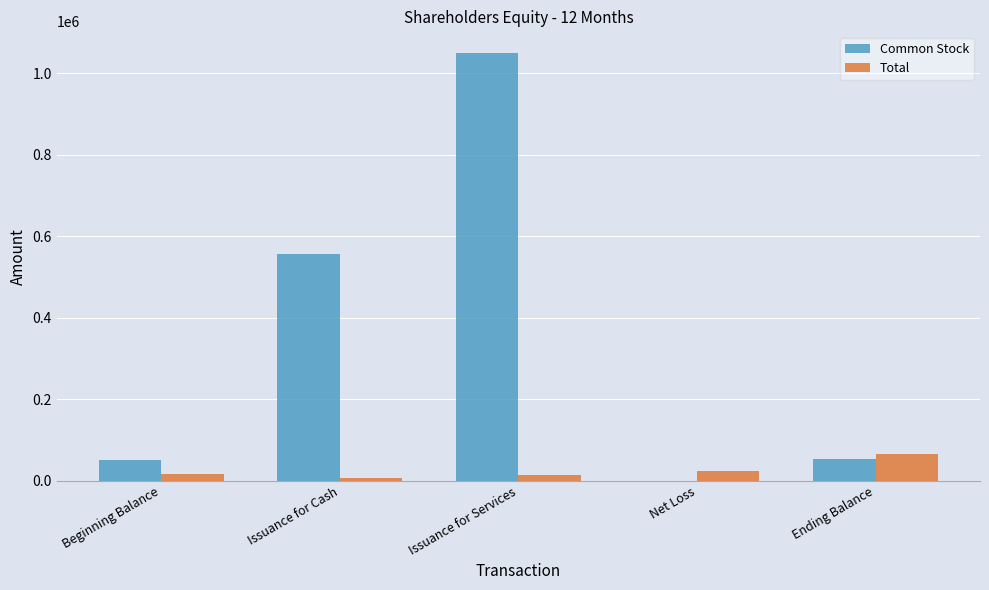

Which series has the largest range (max minus min)?

Common Stock